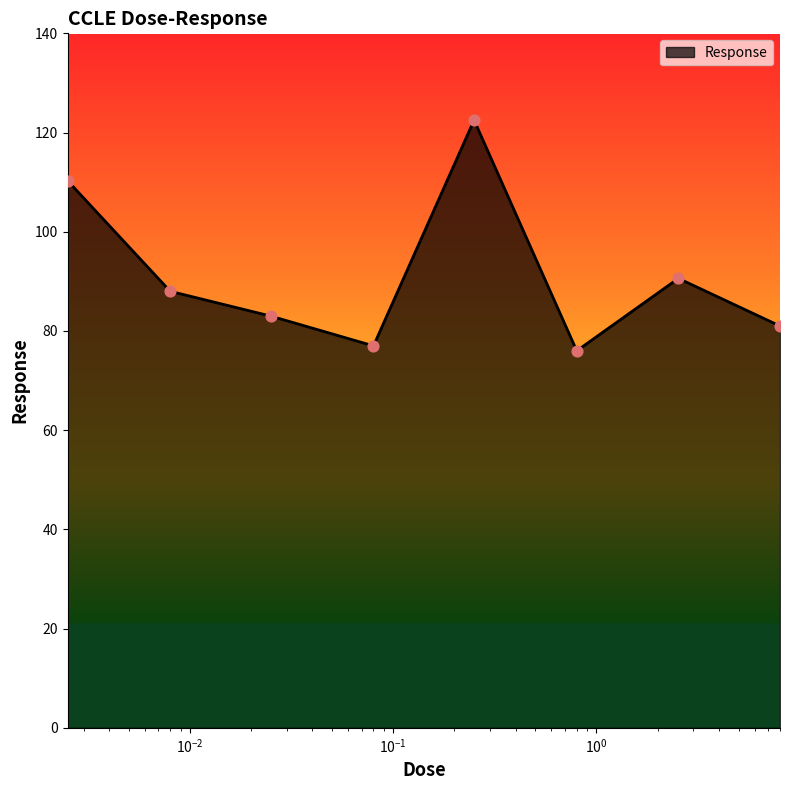

What is the difference between the maximum and minimum values?

46.5